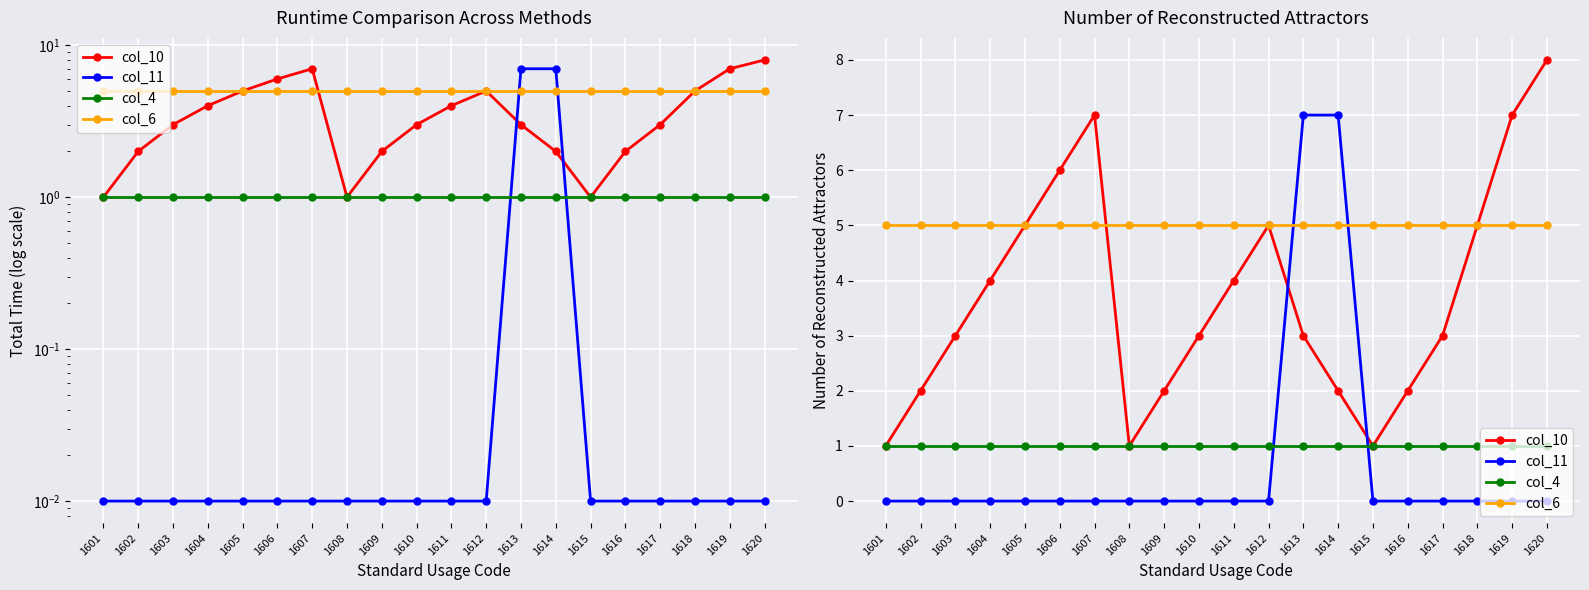

Between 1605 and 1610, which series saw the biggest shift?

col_10